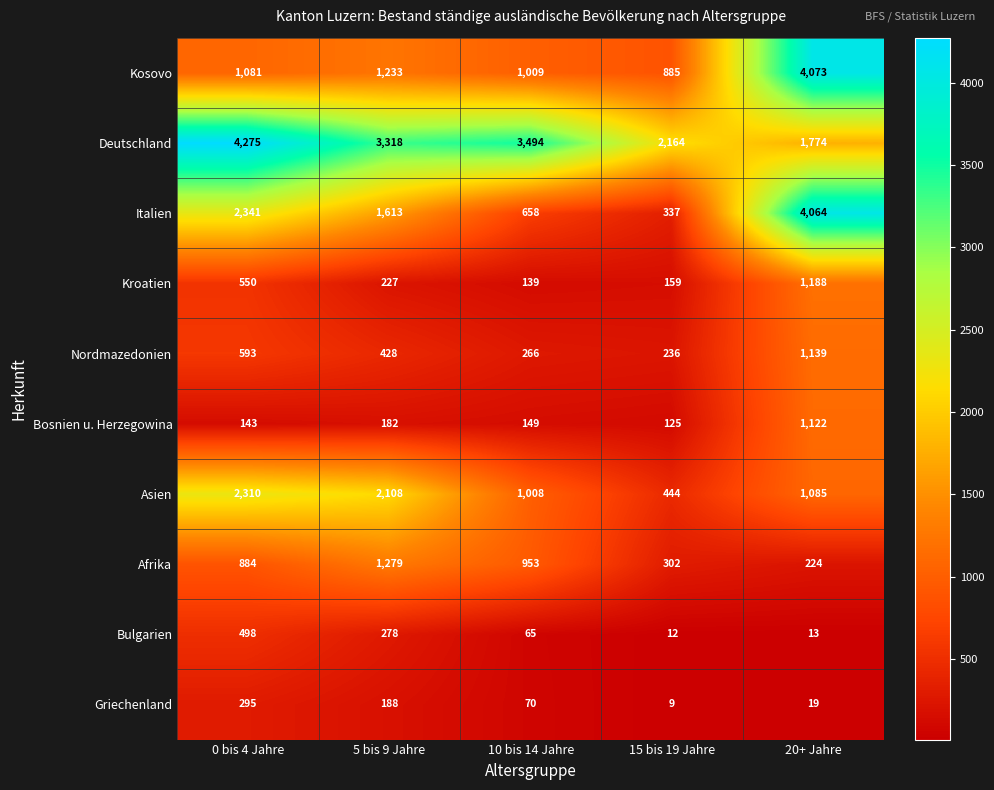

What is the sum of all Bulgarien values?

866